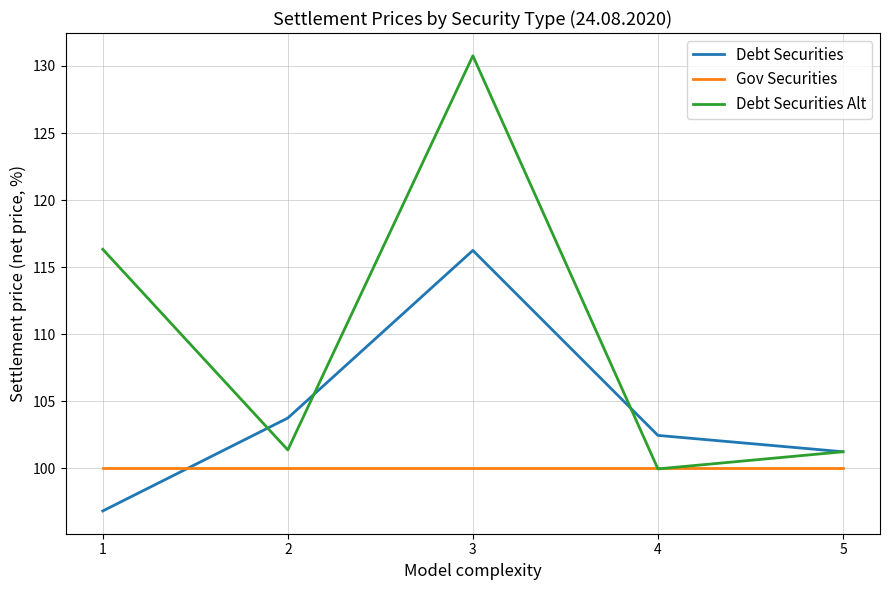

Which series changed the most between 2 and 5?

Debt Securities